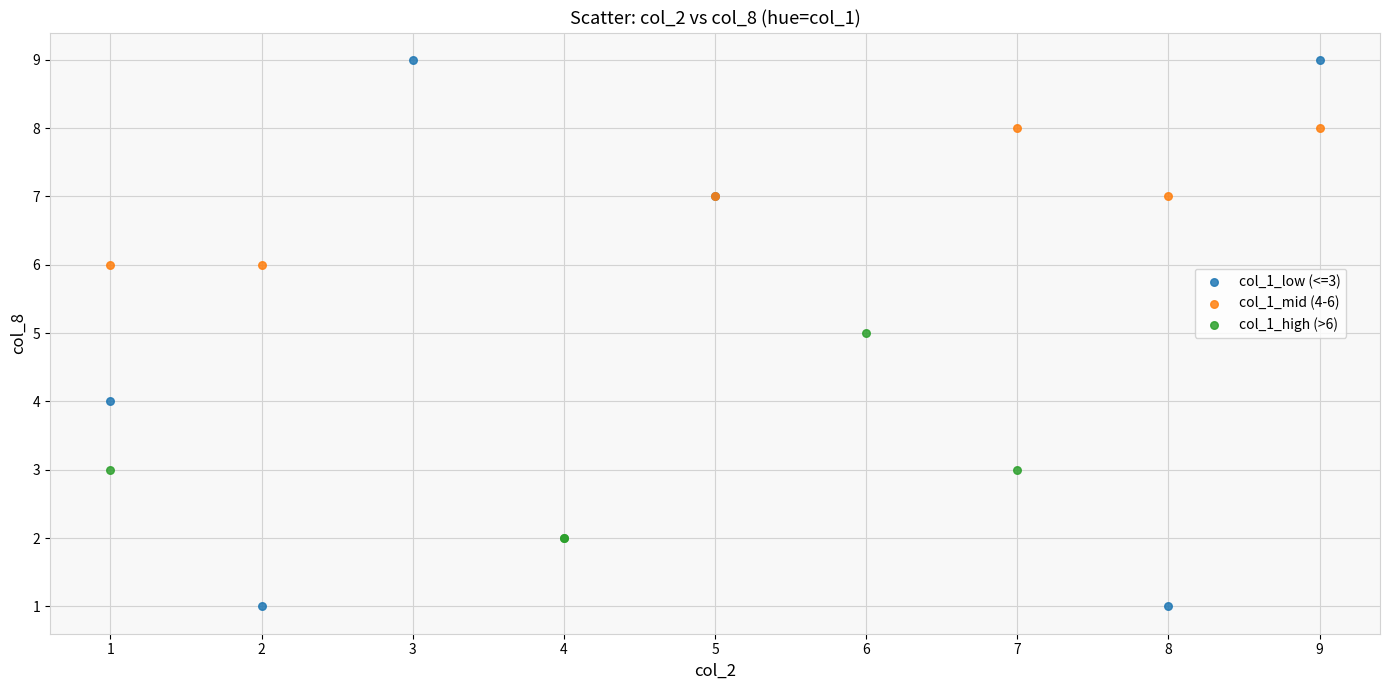

Which series contains the highest Y value?

col_1_low (<=3)